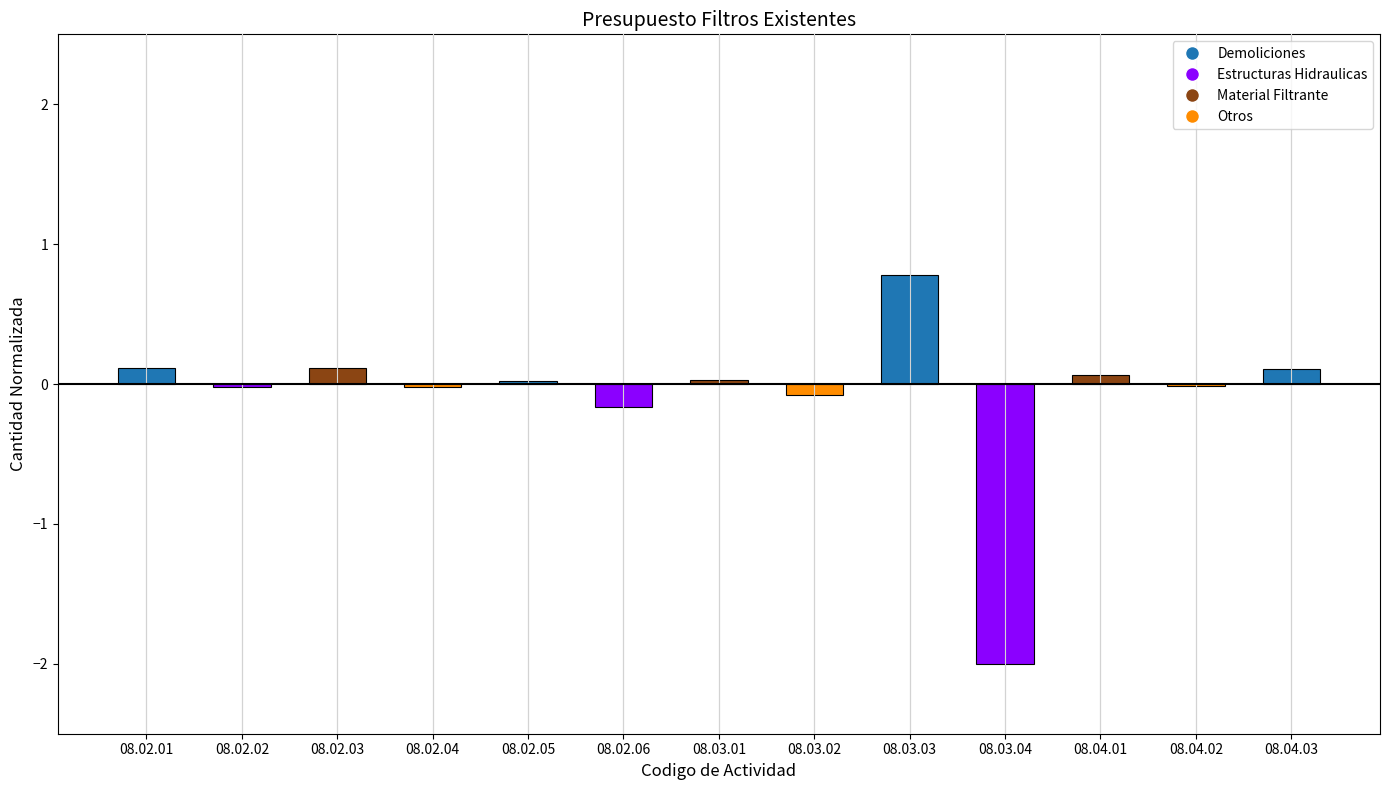

What is the minimum value shown in the chart?

-2.0